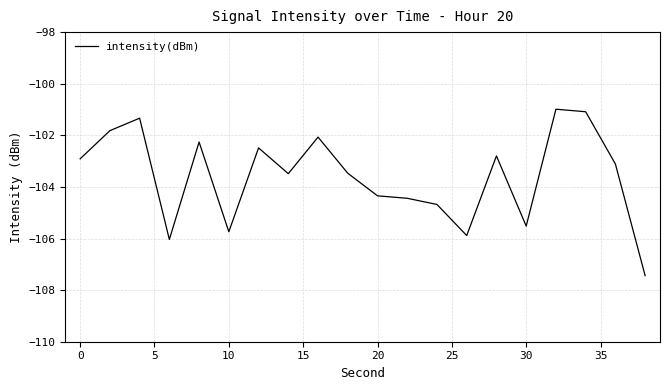

What is the difference between the maximum and minimum values?

6.5